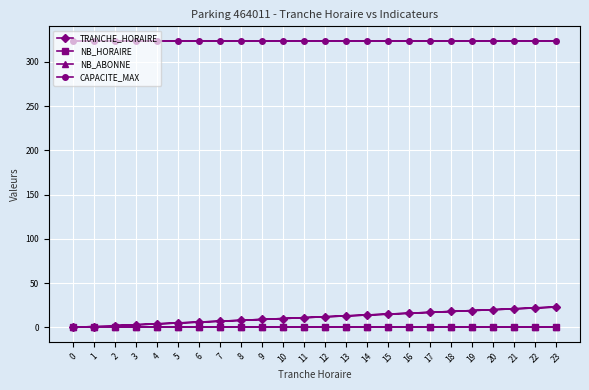

What are all the series names shown in the legend?

TRANCHE_HORAIRE, NB_HORAIRE, NB_ABONNE, CAPACITE_MAX